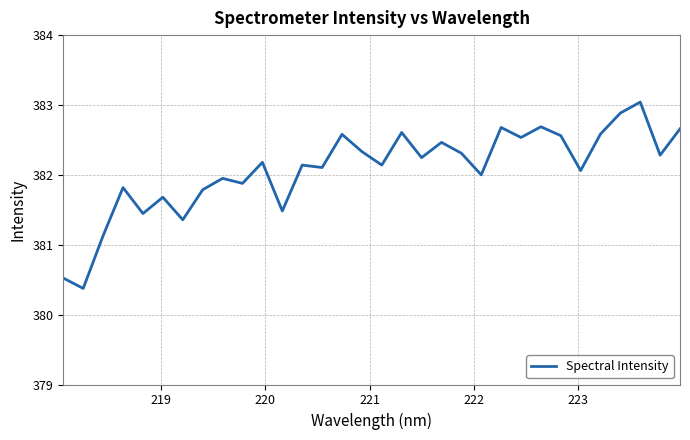

What is the greatest value displayed?

383.0